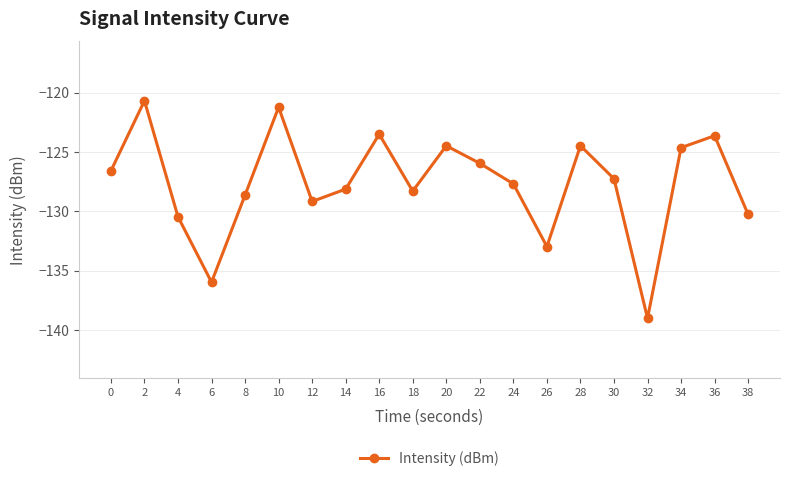

What is the sum of the values at 22 and 6?

-261.9